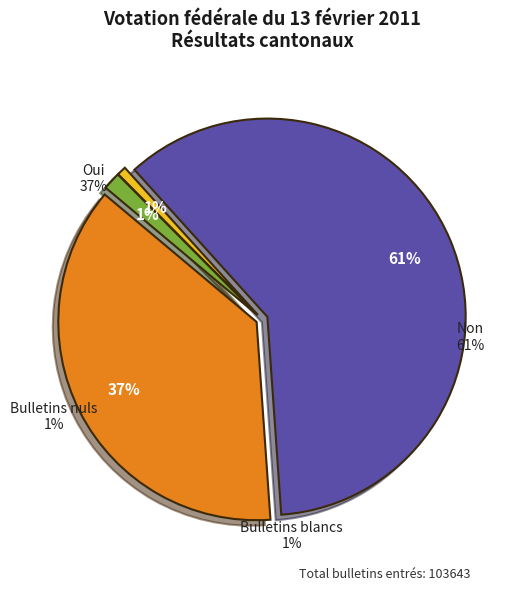

What percentage is NOT represented by Bulletins nuls?

98.6%